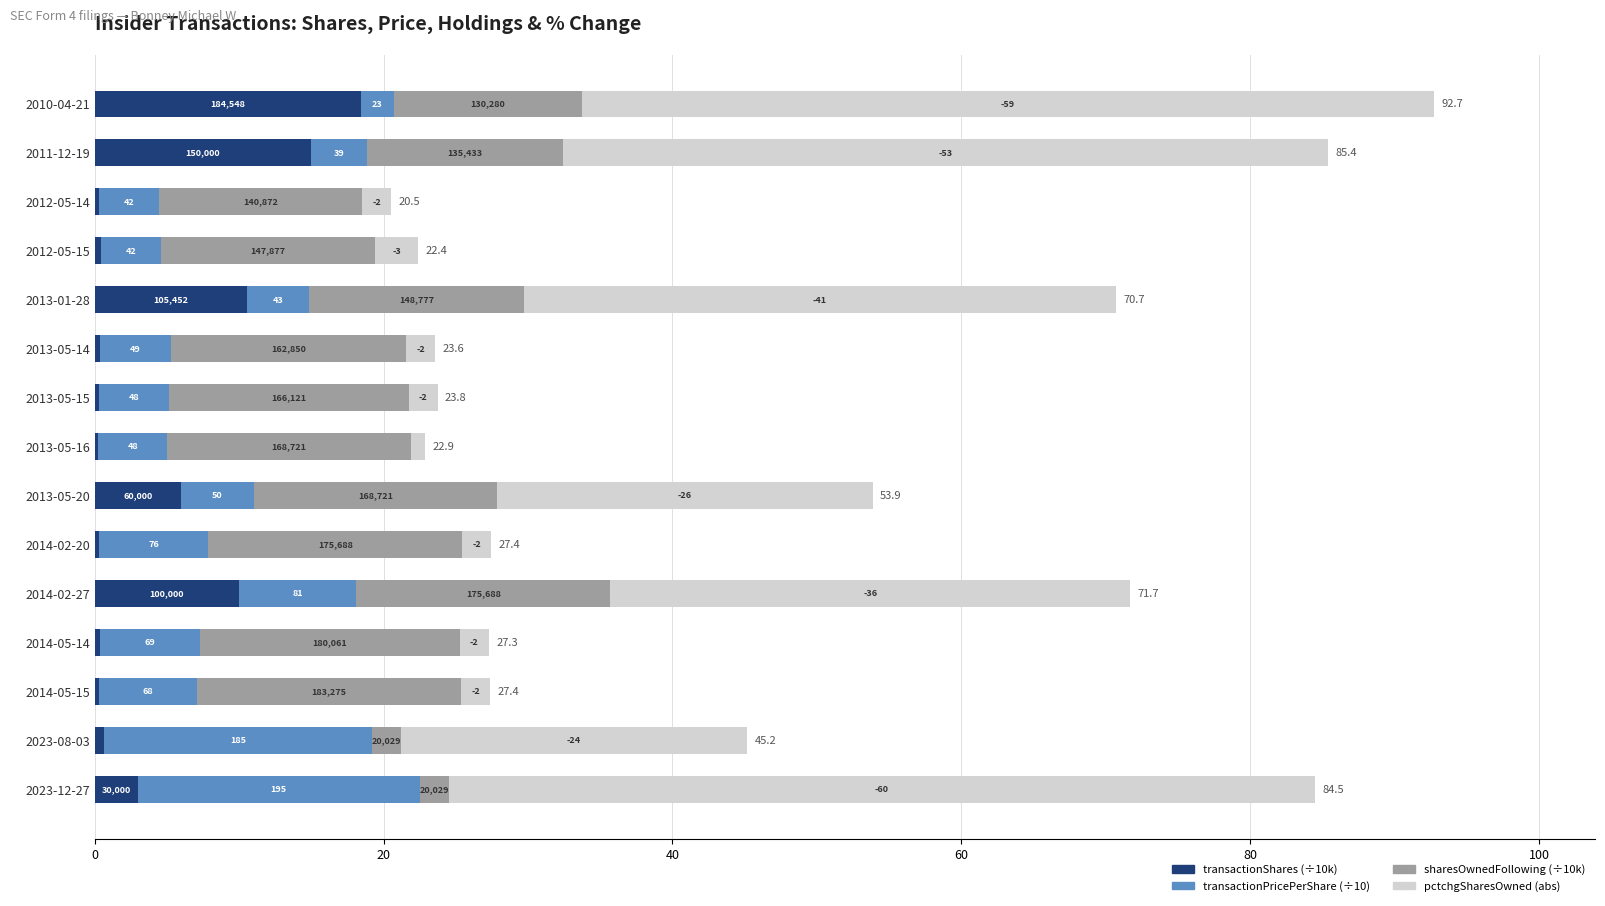

At how many categories does at least one series exceed 57?

2